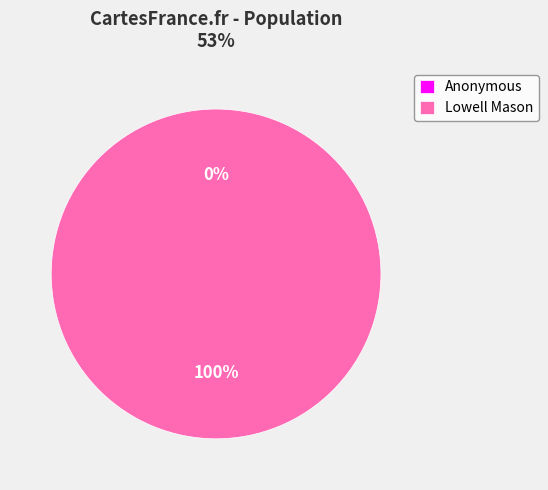

Which slice is the largest?

Lowell Mason